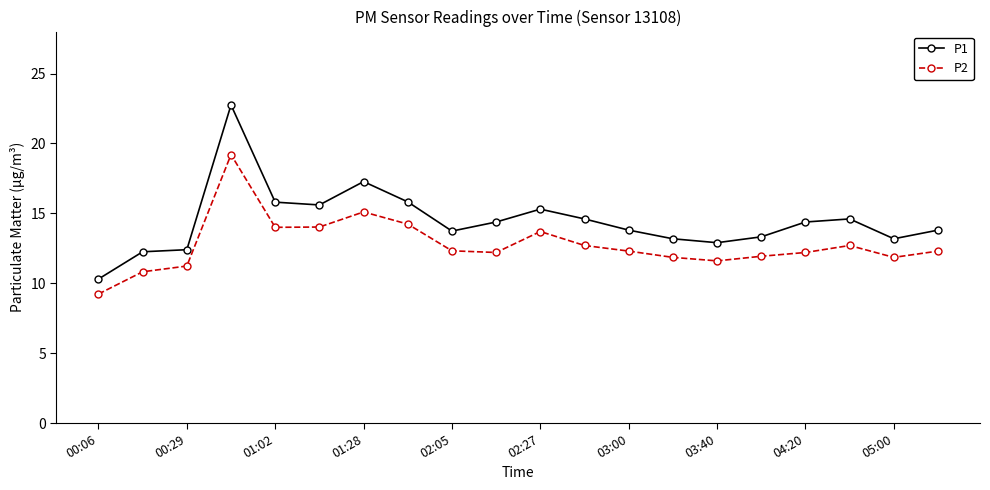

What is the average value of the P1 series?

14.5